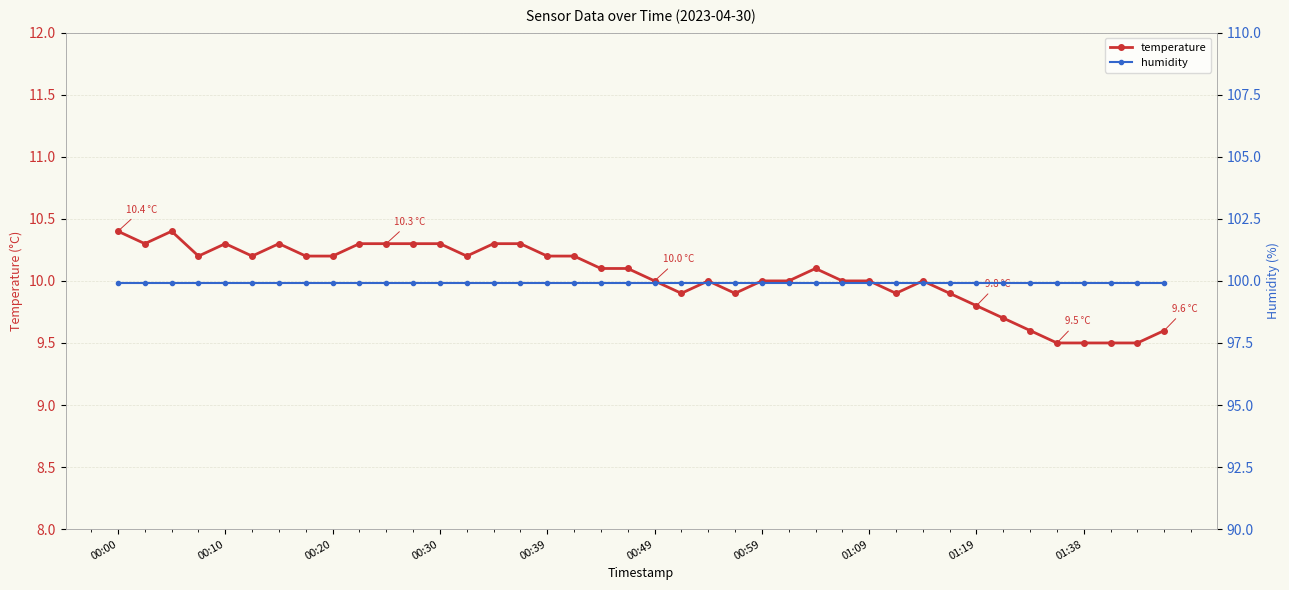

True or false: temperature has a value of 4.7 at 00:49.

False